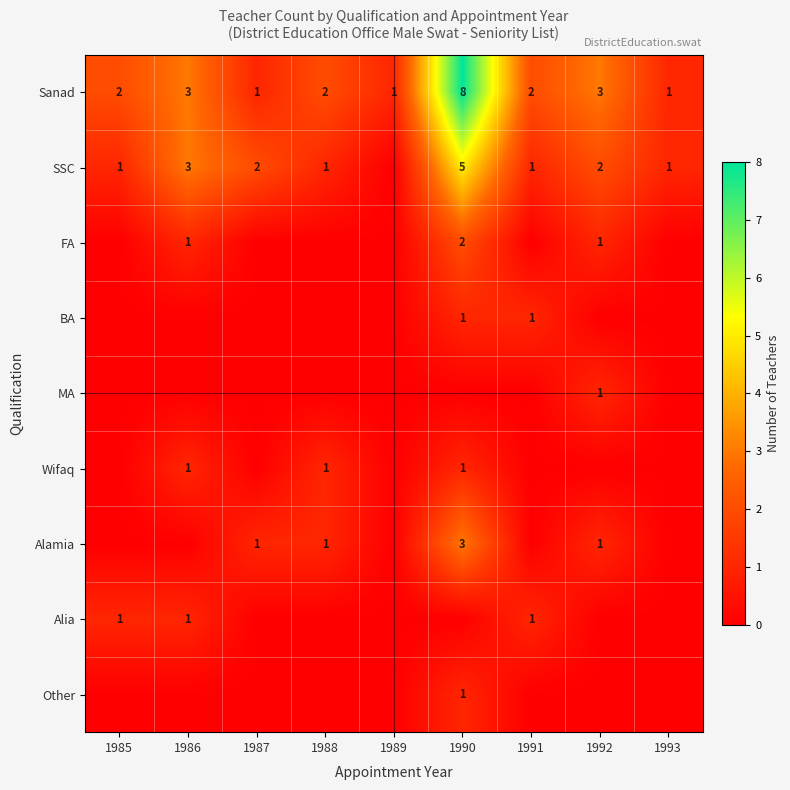

Is the value of Alia at 1991 greater than the value of SSC at 1987?

No